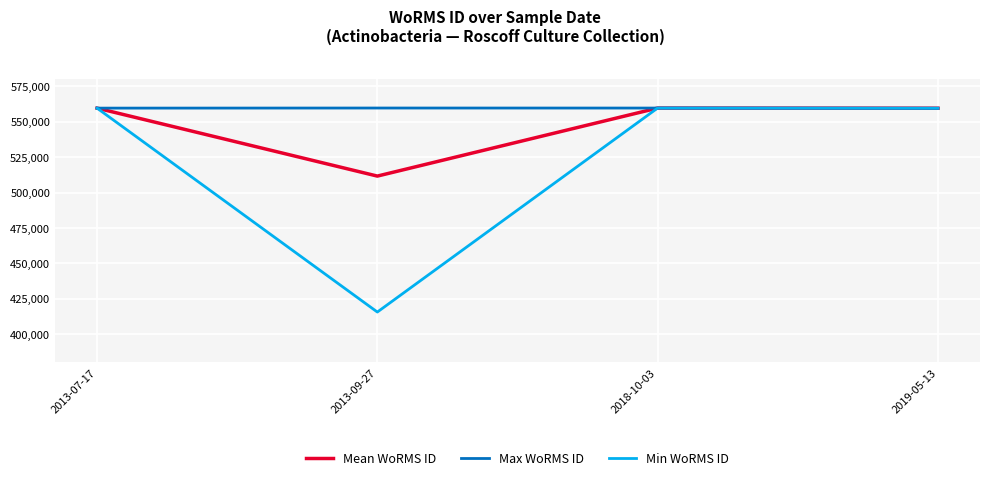

True or false: Min WoRMS ID has a value of 172972.7 at 2019-05-13.

False